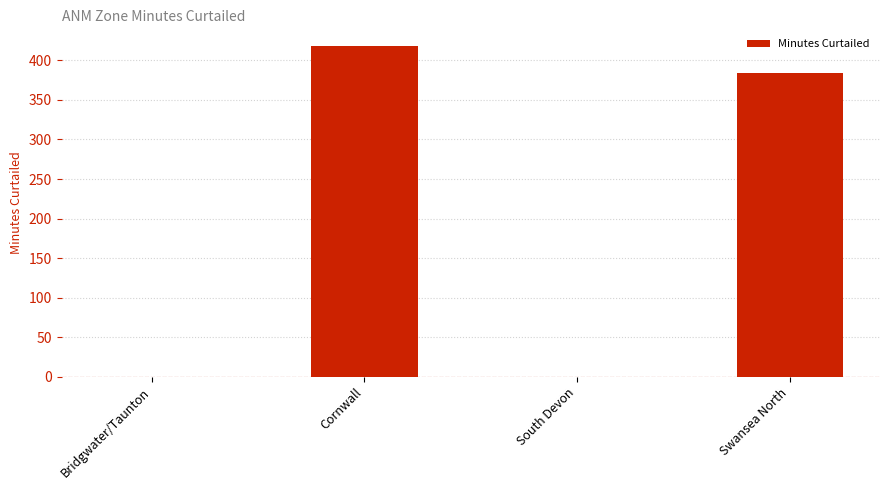

Which label corresponds to the largest value in the chart?

Cornwall